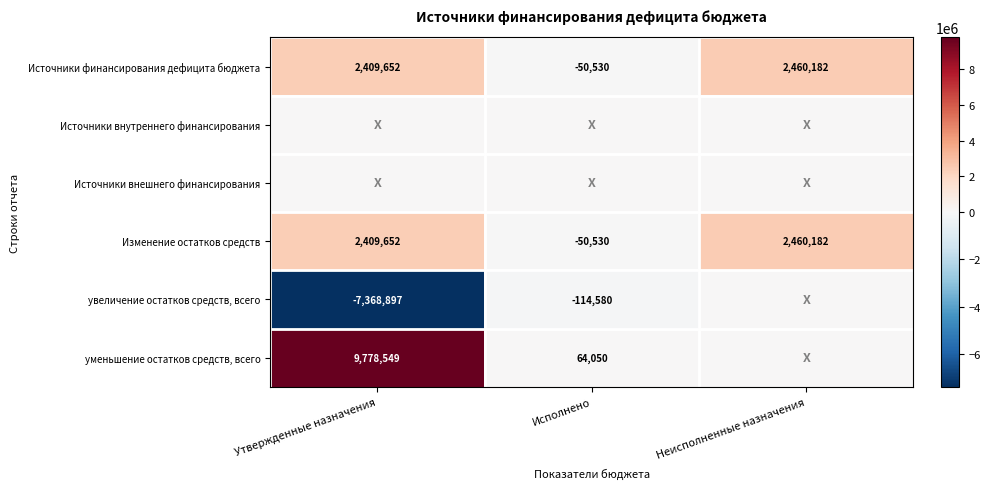

How many positive values does the Изменение остатков средств series have?

2